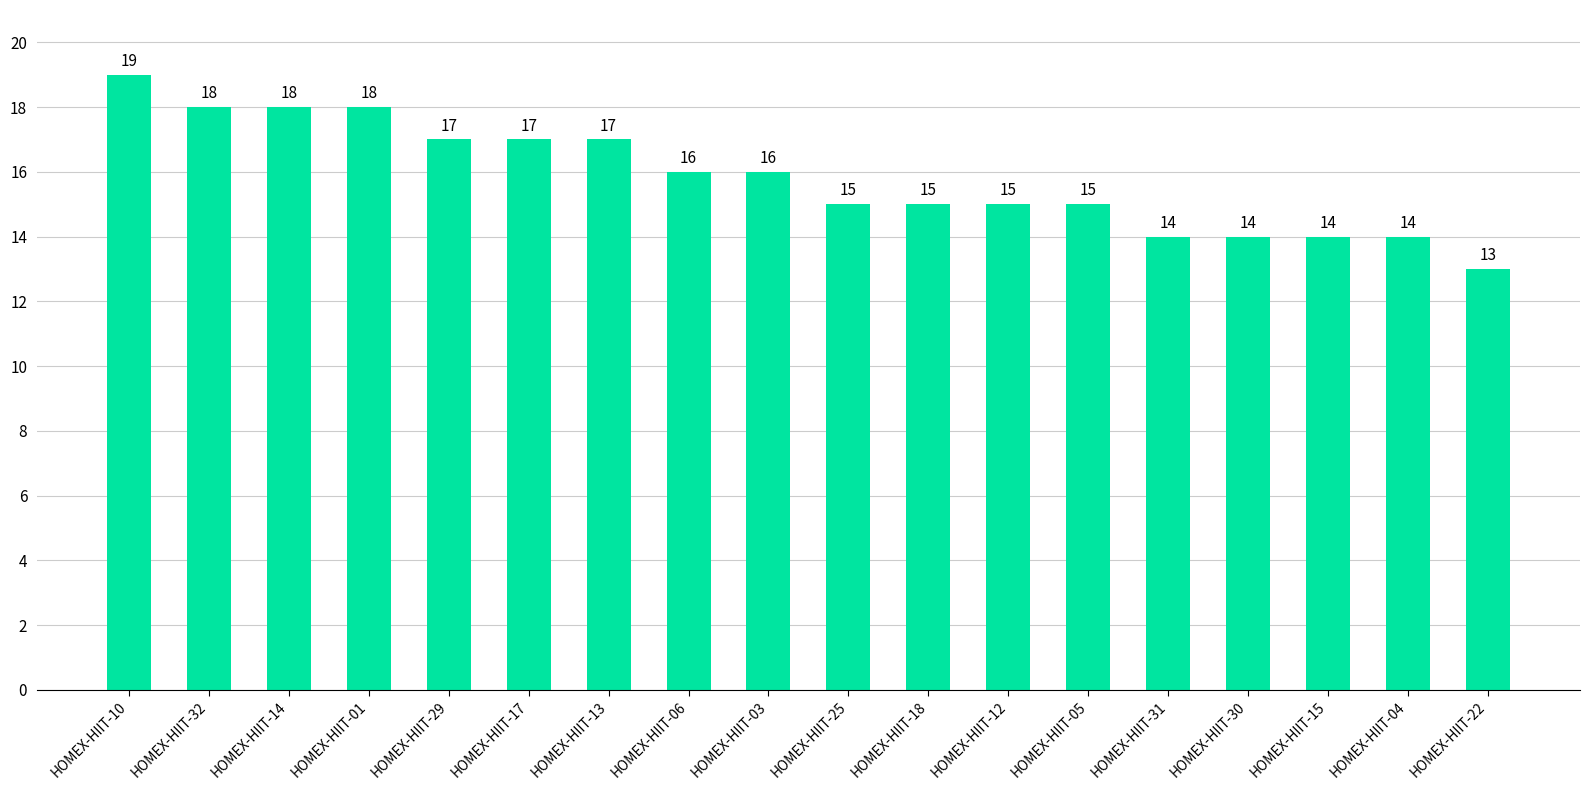

What is the change in value from HOMEX-HIIT-10 to HOMEX-HIIT-01?

-1